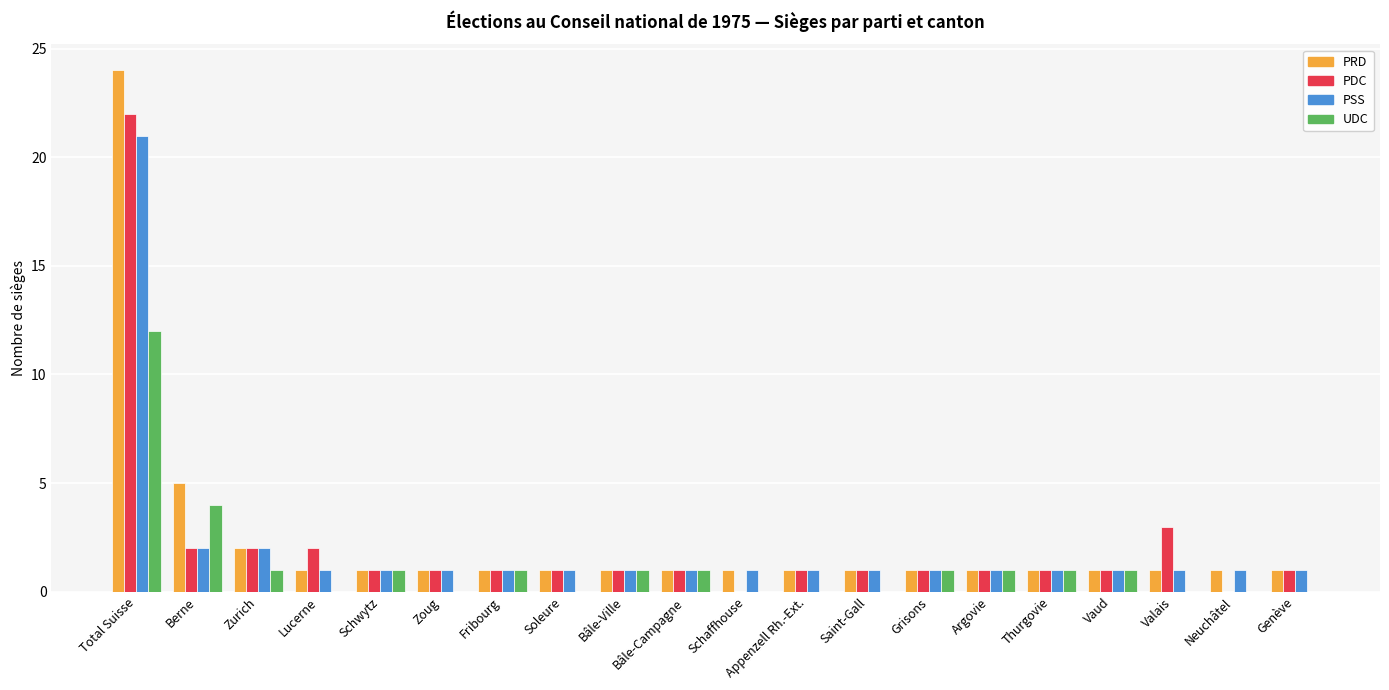

At which category is the sum across all series the highest?

Total Suisse